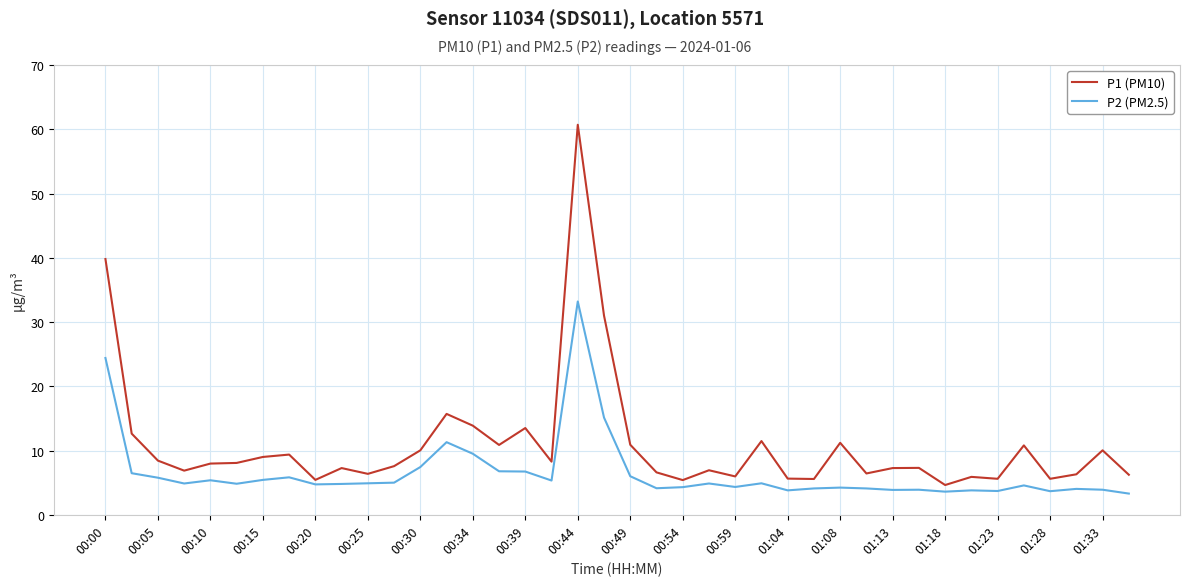

True or false: P2 (PM2.5) and P1 (PM10) intersect in this chart.

False